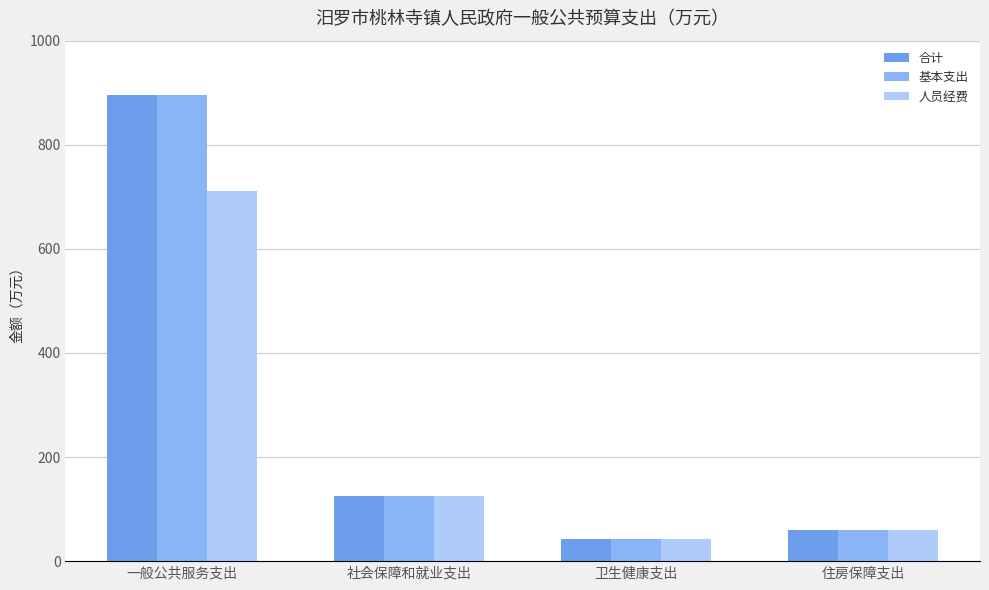

Between 住房保障支出 and 社会保障和就业支出, which is larger?

社会保障和就业支出